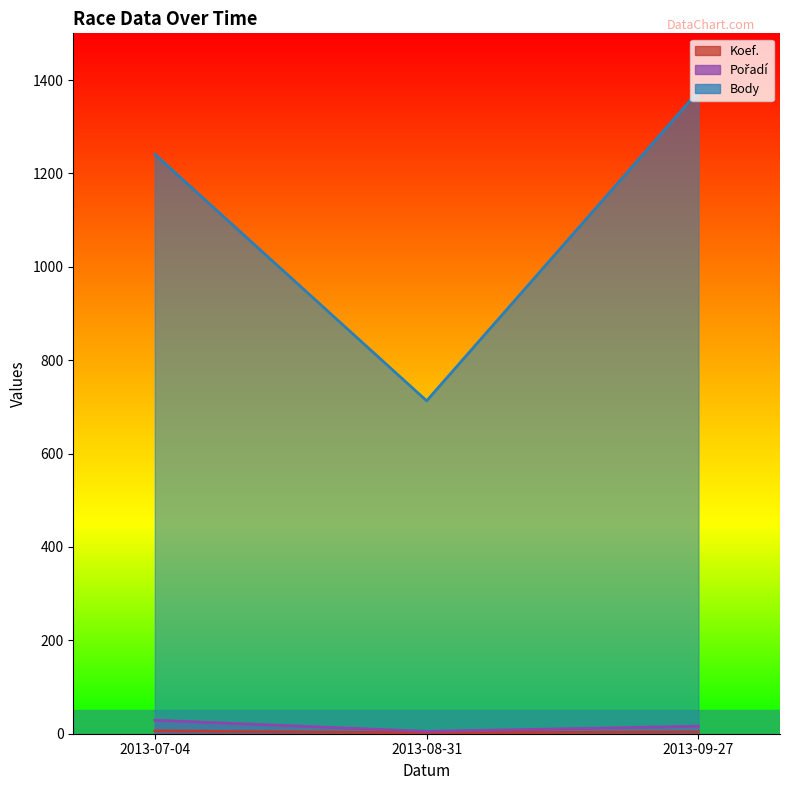

Is it true that Body equals 529 at 2013-09-27?

False